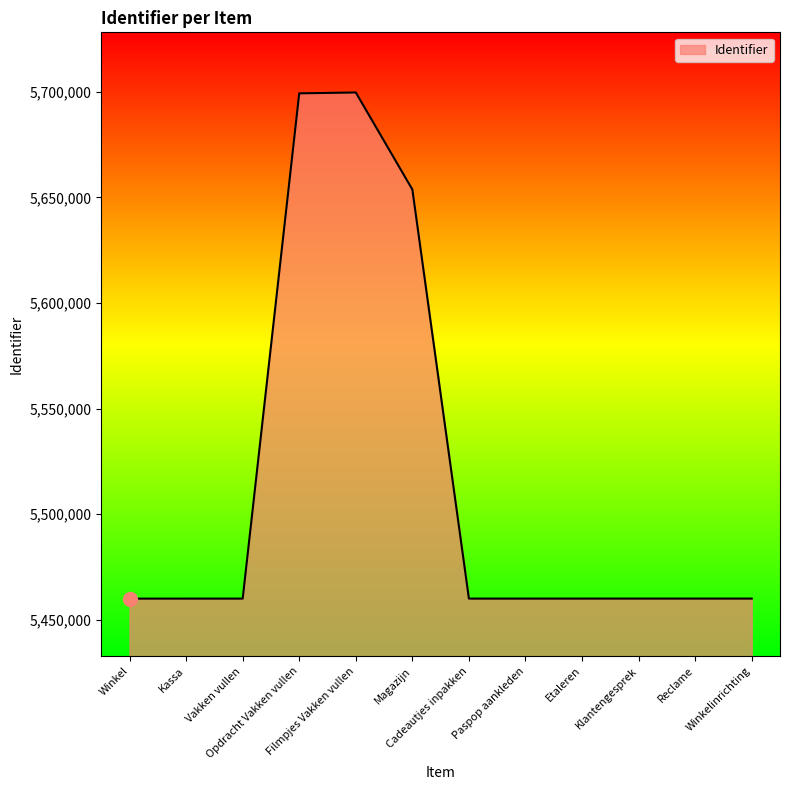

What is the maximum value shown in the chart?

5699760